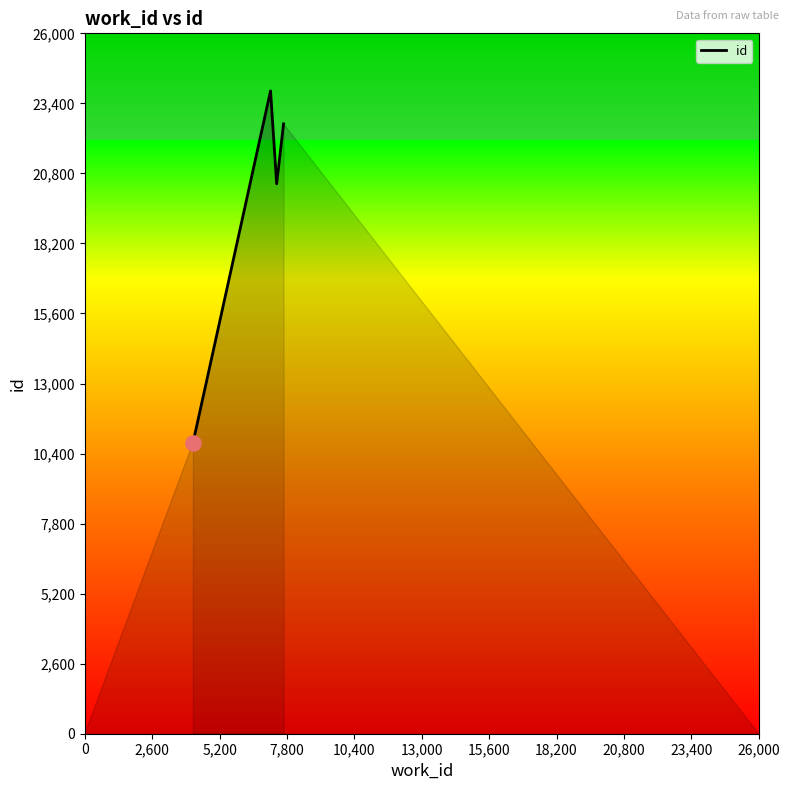

What is the minimum value shown in the chart?

10783